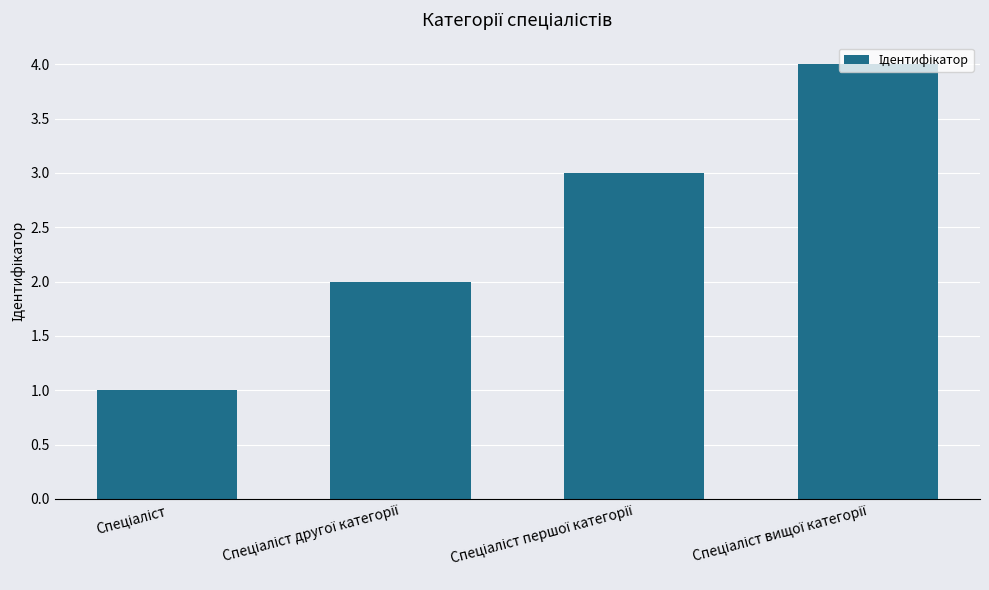

What is the difference between the maximum and minimum values?

3